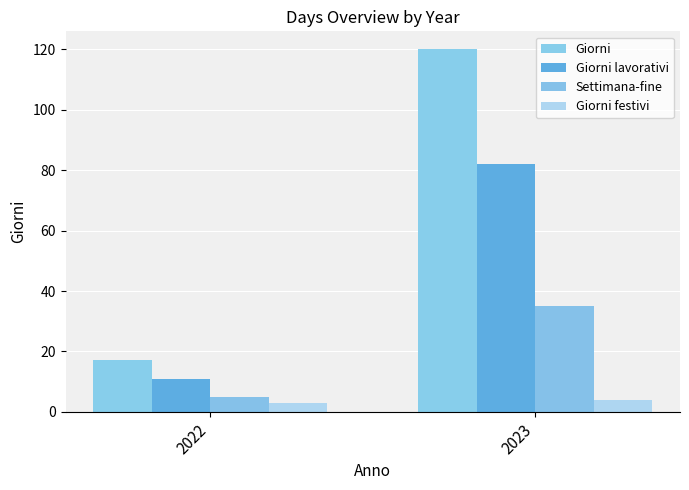

How many Settimana-fine values are between 5 and 35?

2